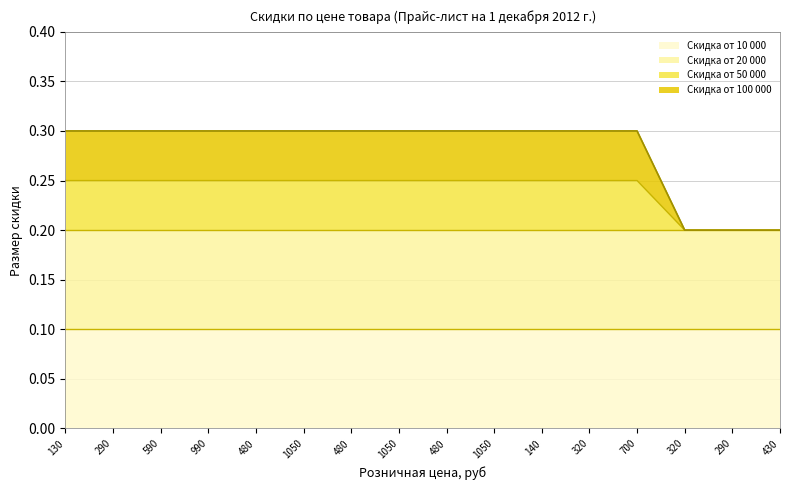

Is it true that Скидка от 100 000 equals 0.2 at 320?

True